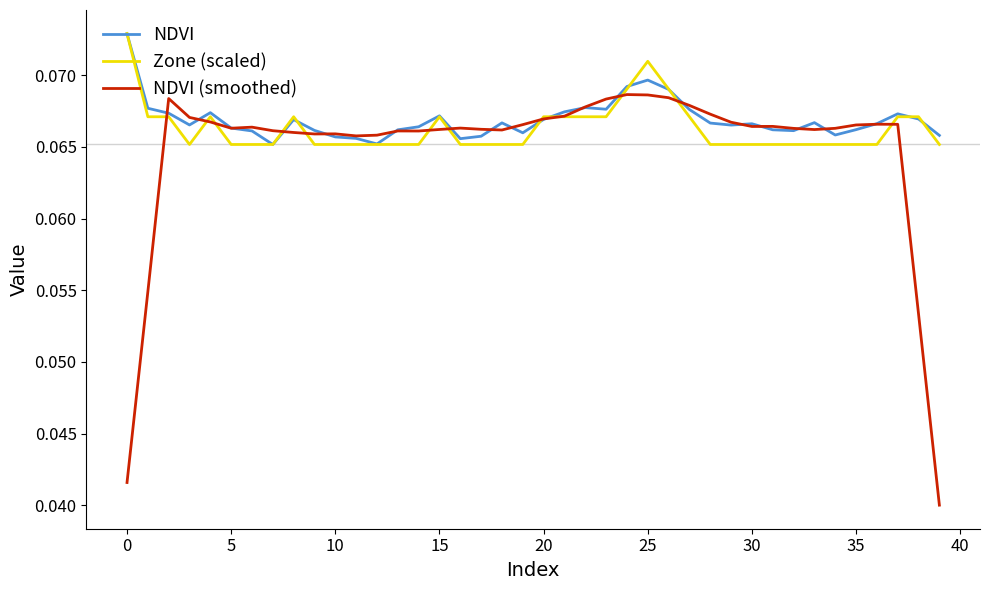

Which series has the largest range (max minus min)?

NDVI (smoothed)